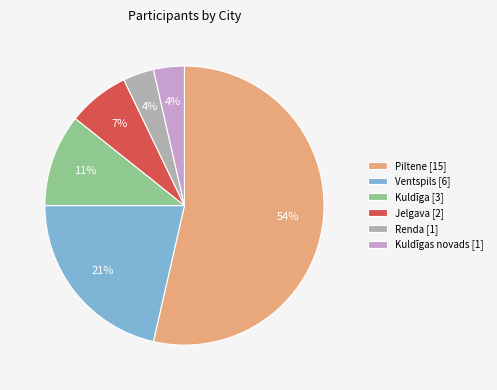

Which has a higher value, Kuldīgas novads [1] or Ventspils [6]?

Ventspils [6]